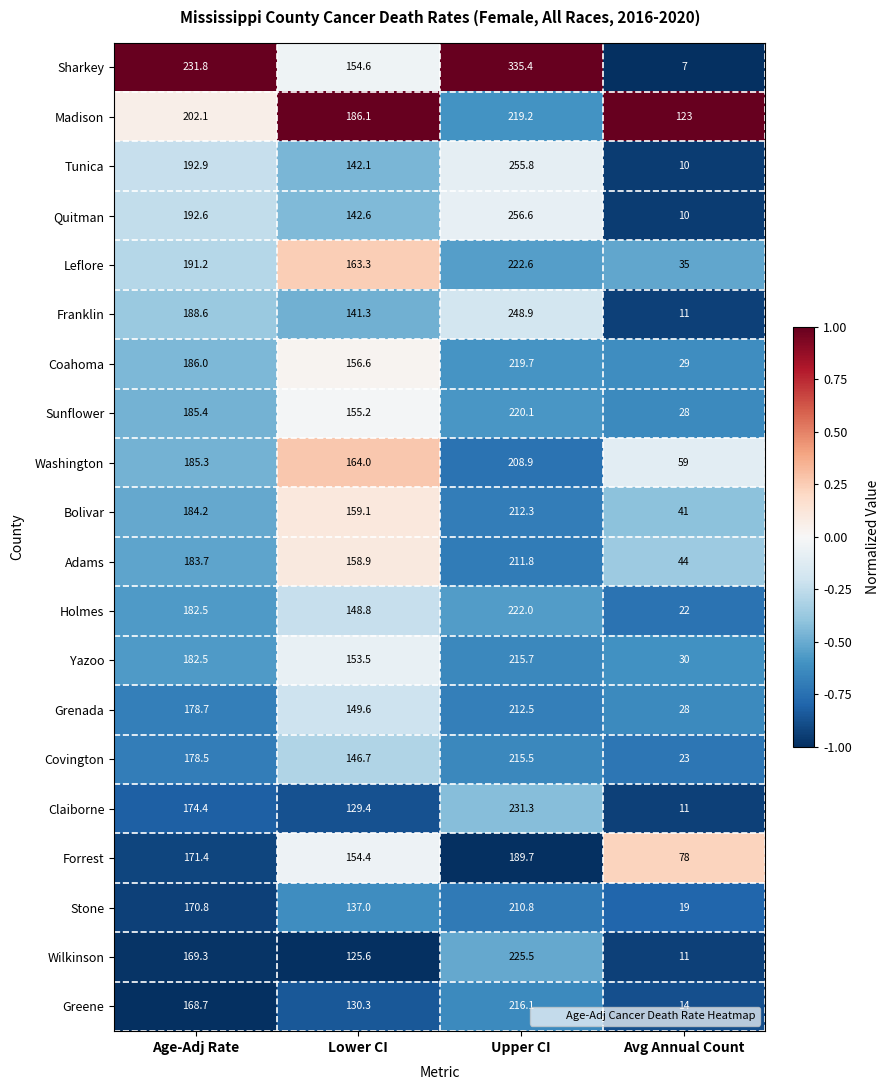

Where does the Grenada series first go above 178?

Age-Adj Rate